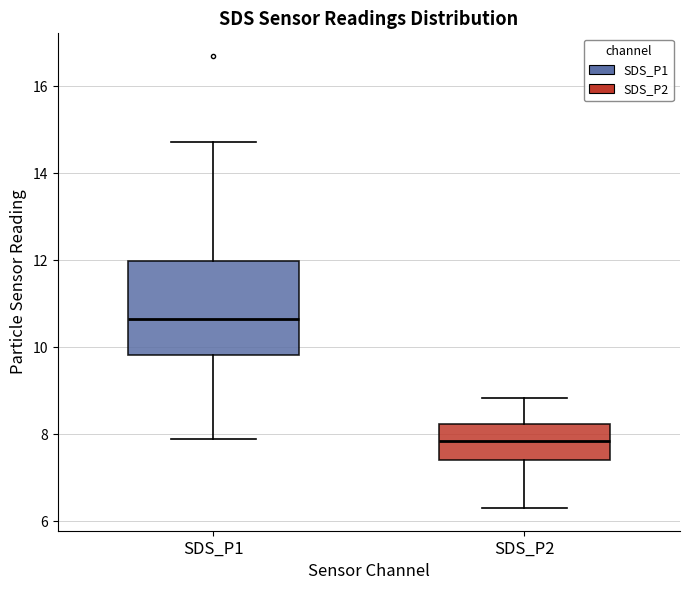

Which box has the lowest median line?

SDS_P2